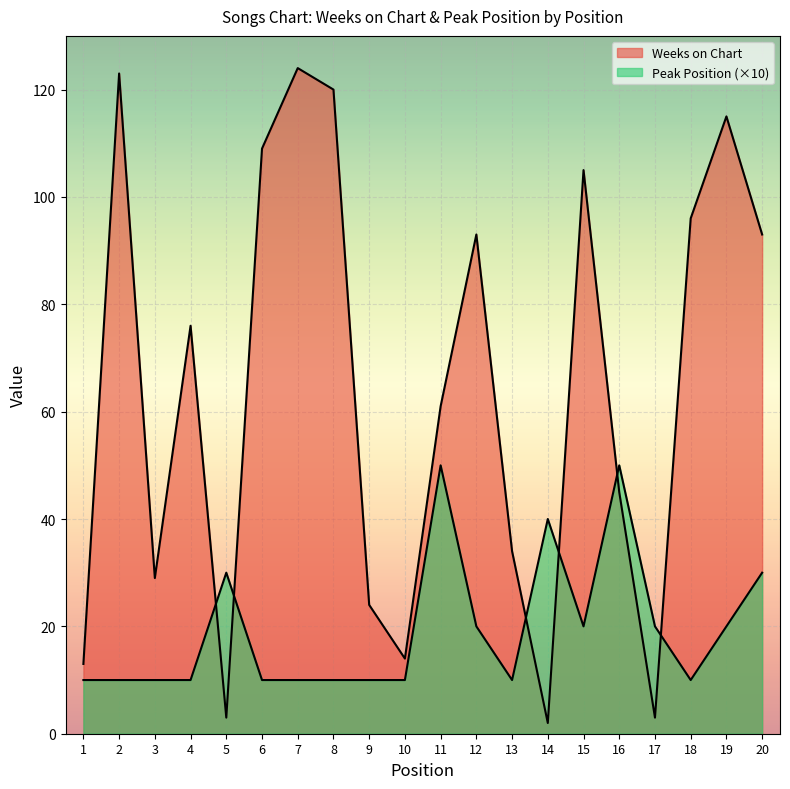

In Weeks on Chart, how many points are higher than both neighbors (excluding endpoints)?

6